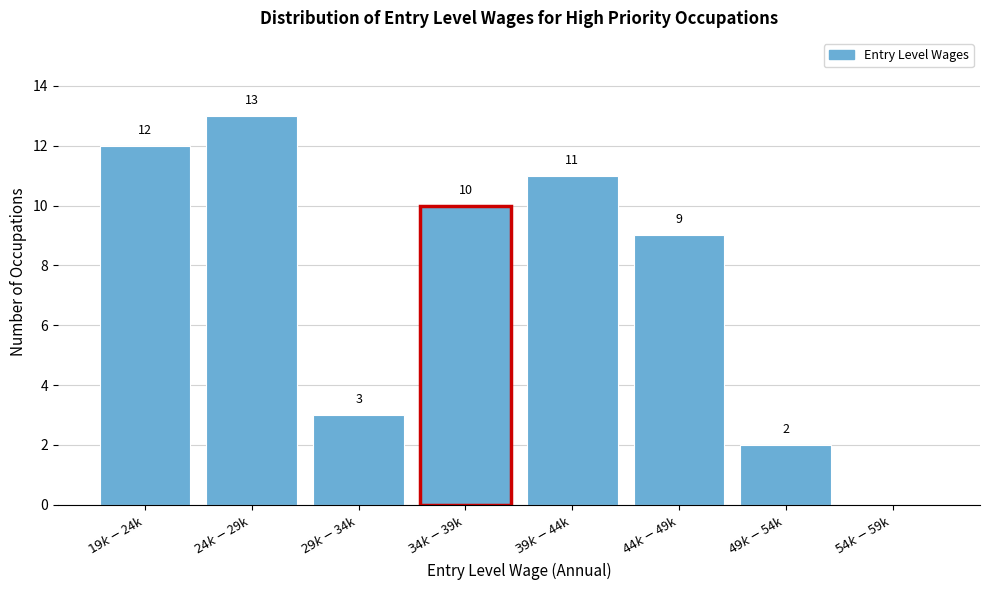

What is the maximum value shown in the chart?

13